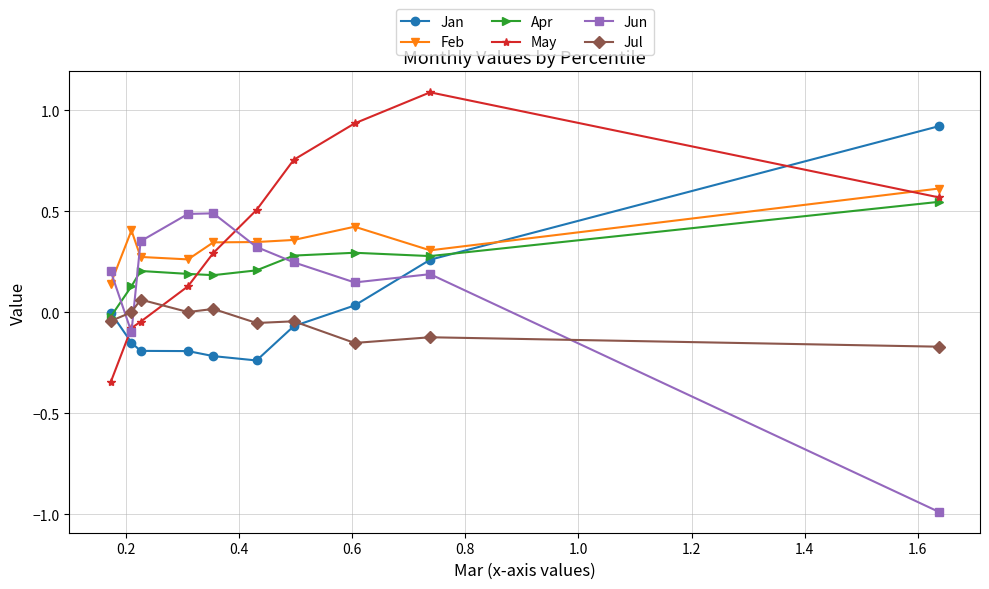

What is the difference between the maximum and minimum values in the Jun series?

1.5